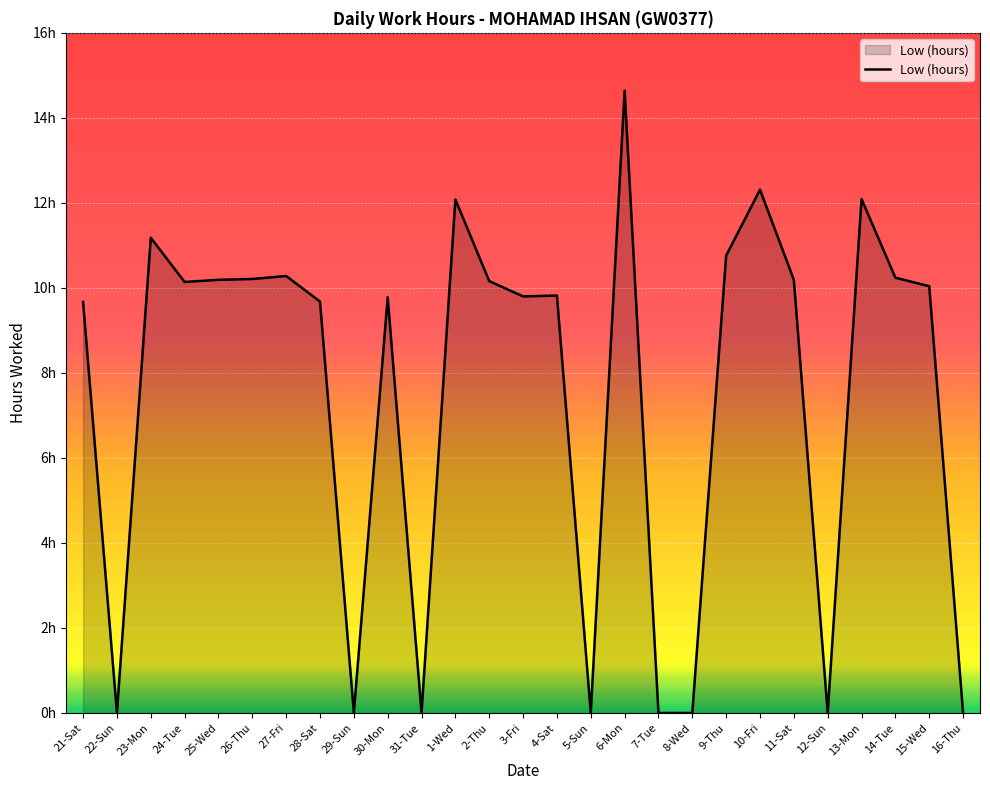

Does the chart display data point markers on the line(s)?

No